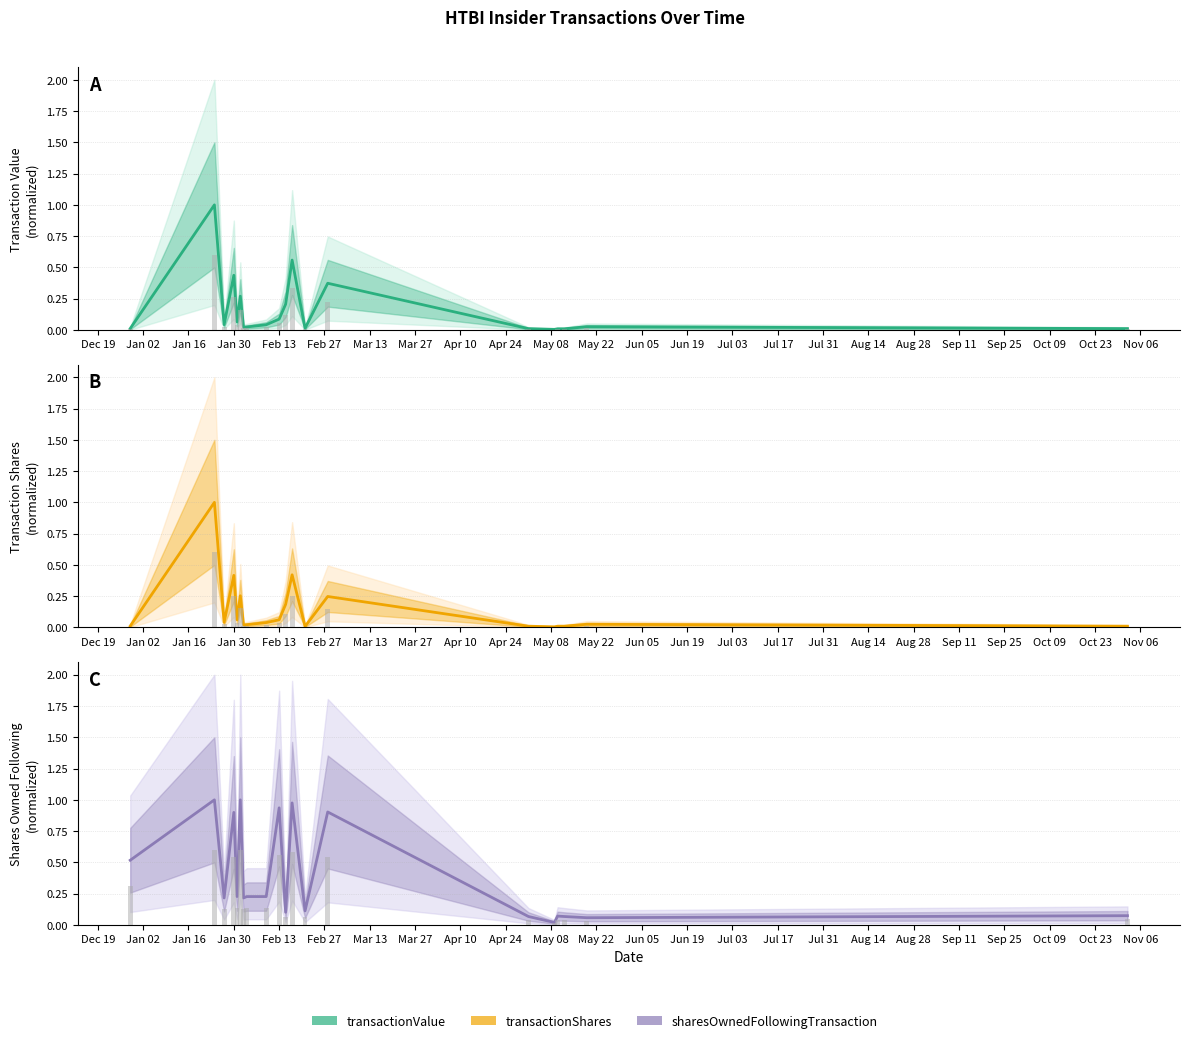

Is it true that sharesOwnedFollowingTransaction equals 0.1 at Aug 14?

False